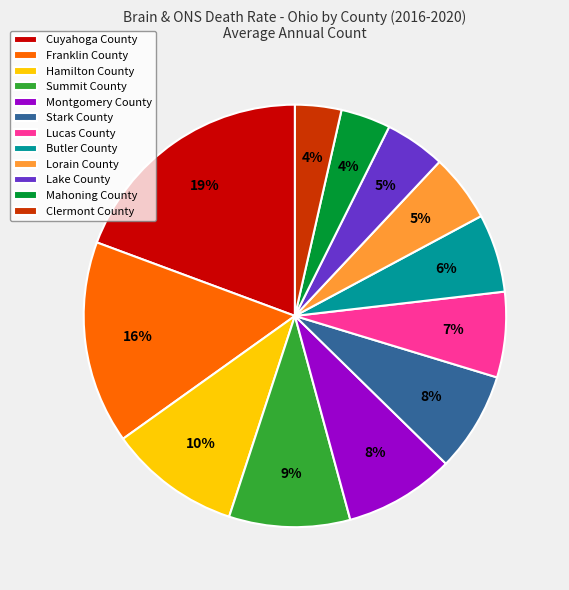

Is there a majority slice in this chart?

No